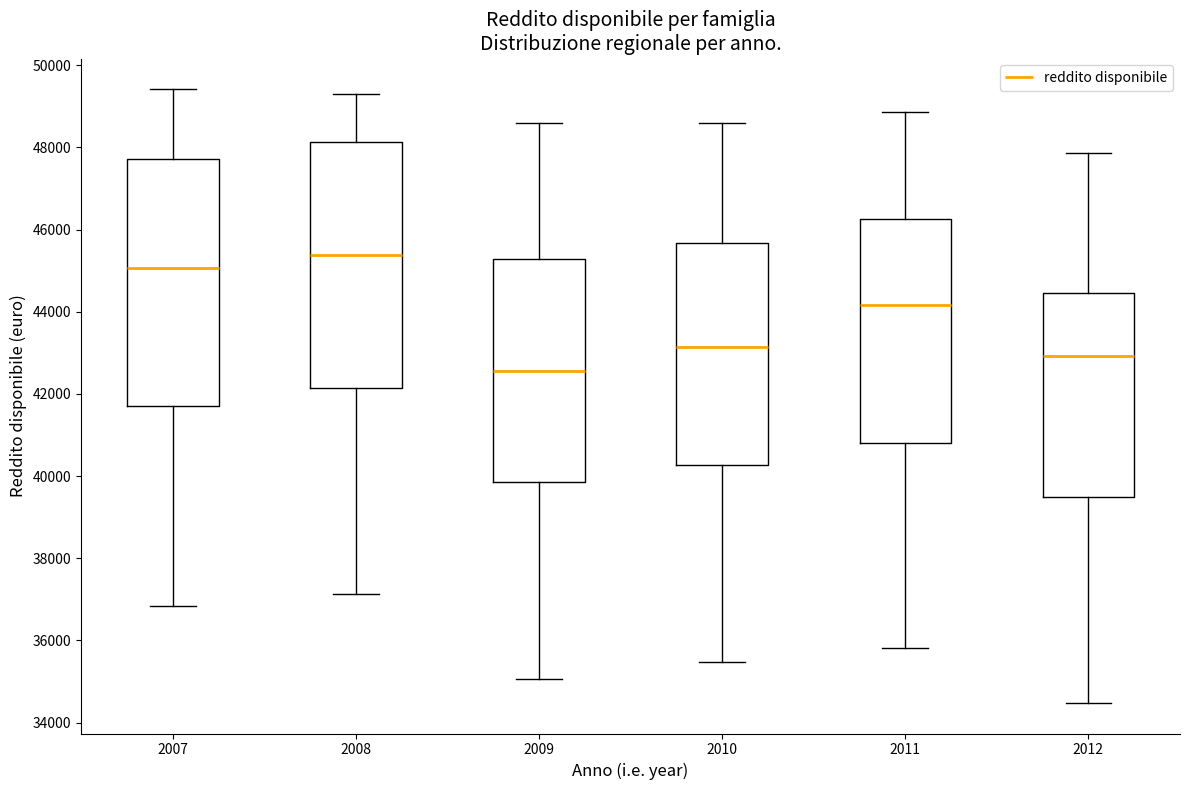

Where does the upper whisker of the box at x = 2010 end on the y-axis? The values are not printed on the chart, so give them approximately, as read against the axis.

48600